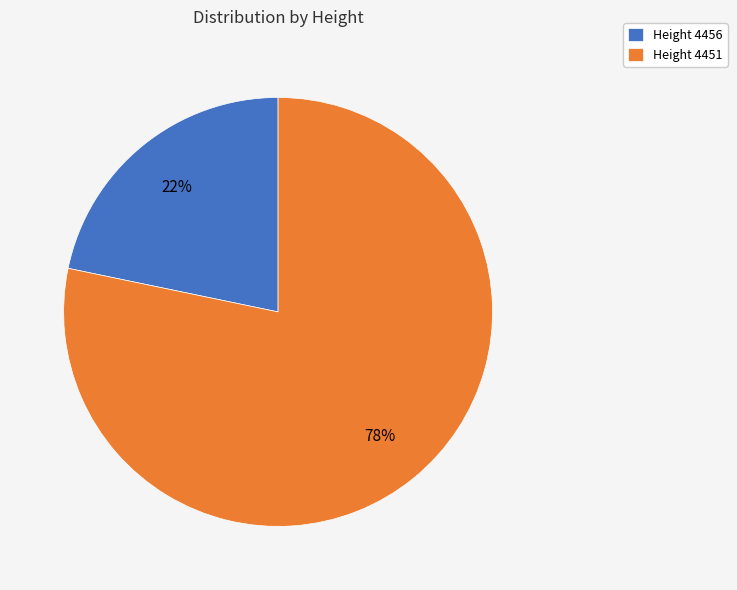

What percentage is the Height 4456 slice, to the nearest percent?

22%